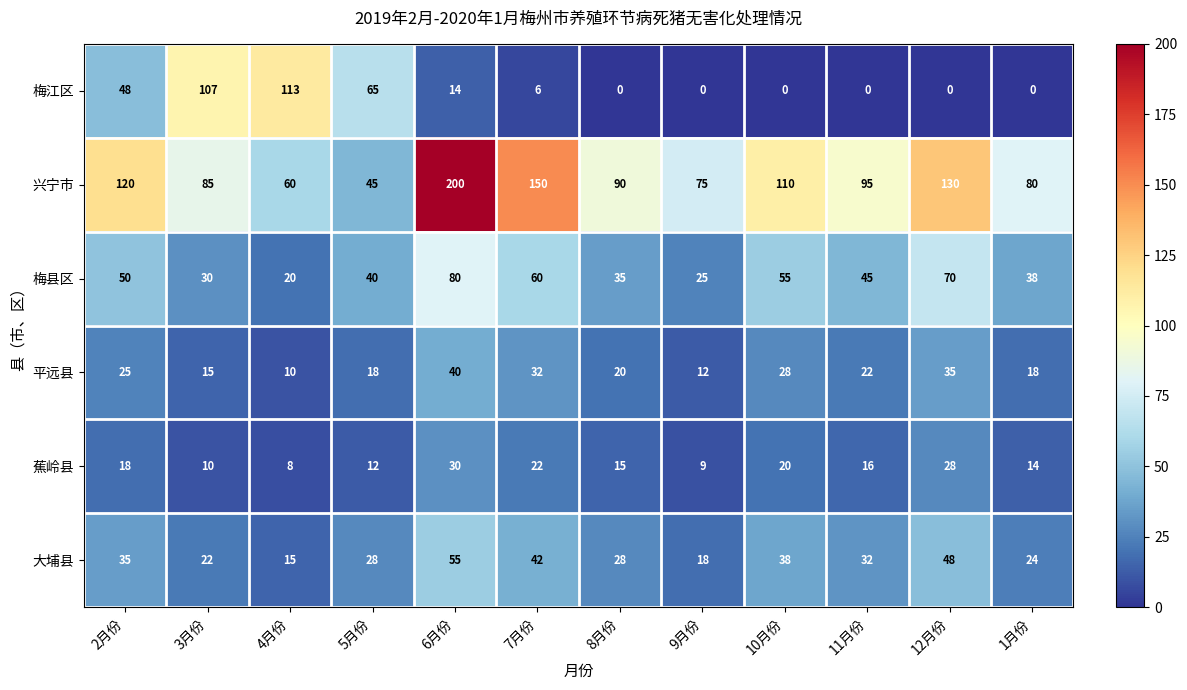

Read the 梅县区 value at 4月份.

20